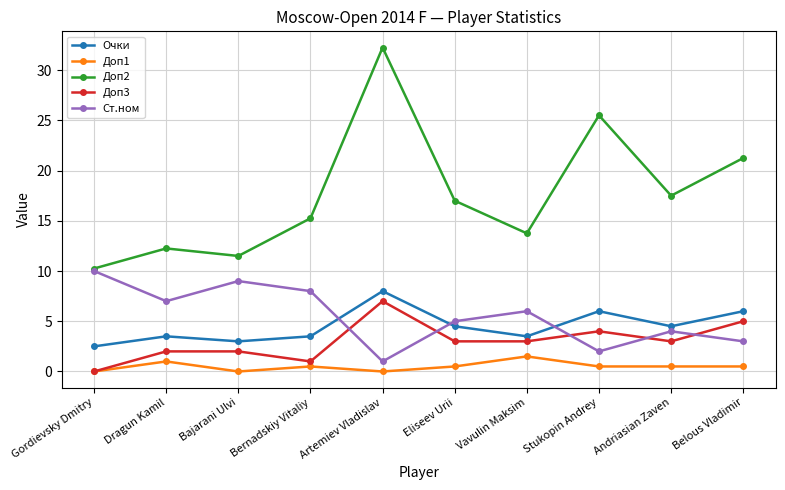

Is it true that Ст.ном equals 5.0 at Eliseev Urii?

True